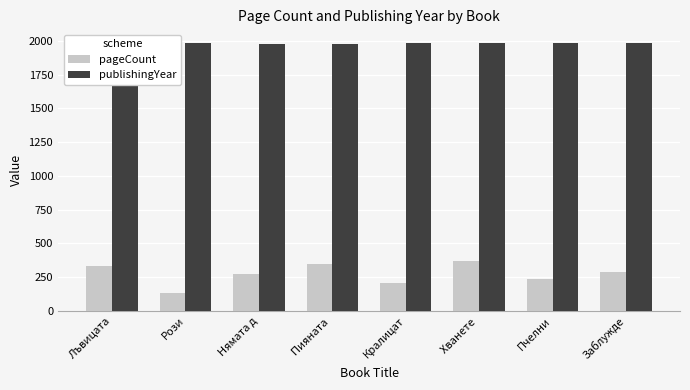

What is the average value of the pageCount series?

274